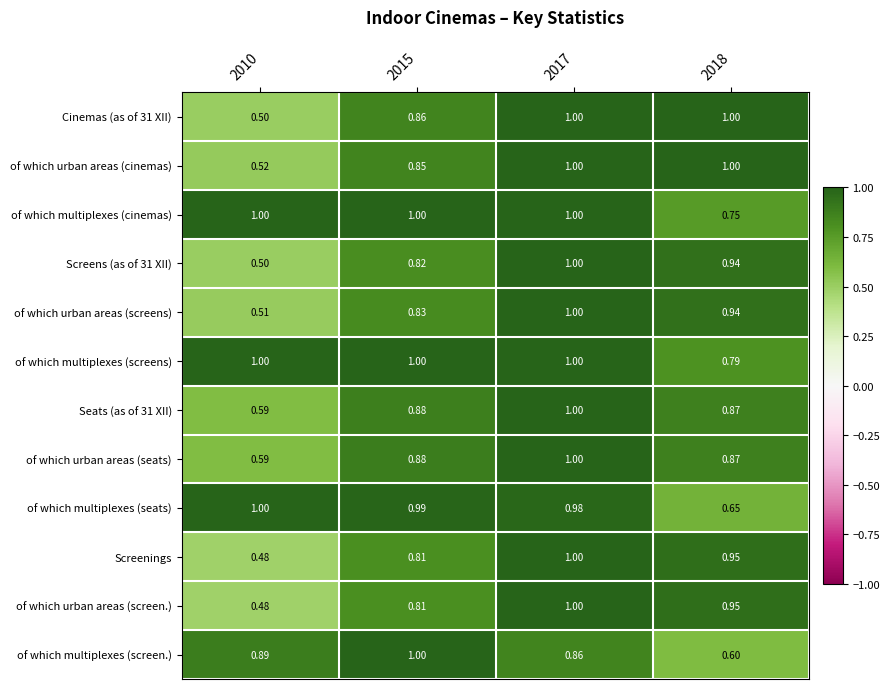

Which series has the largest total across all categories?

of which multiplexes (screens)